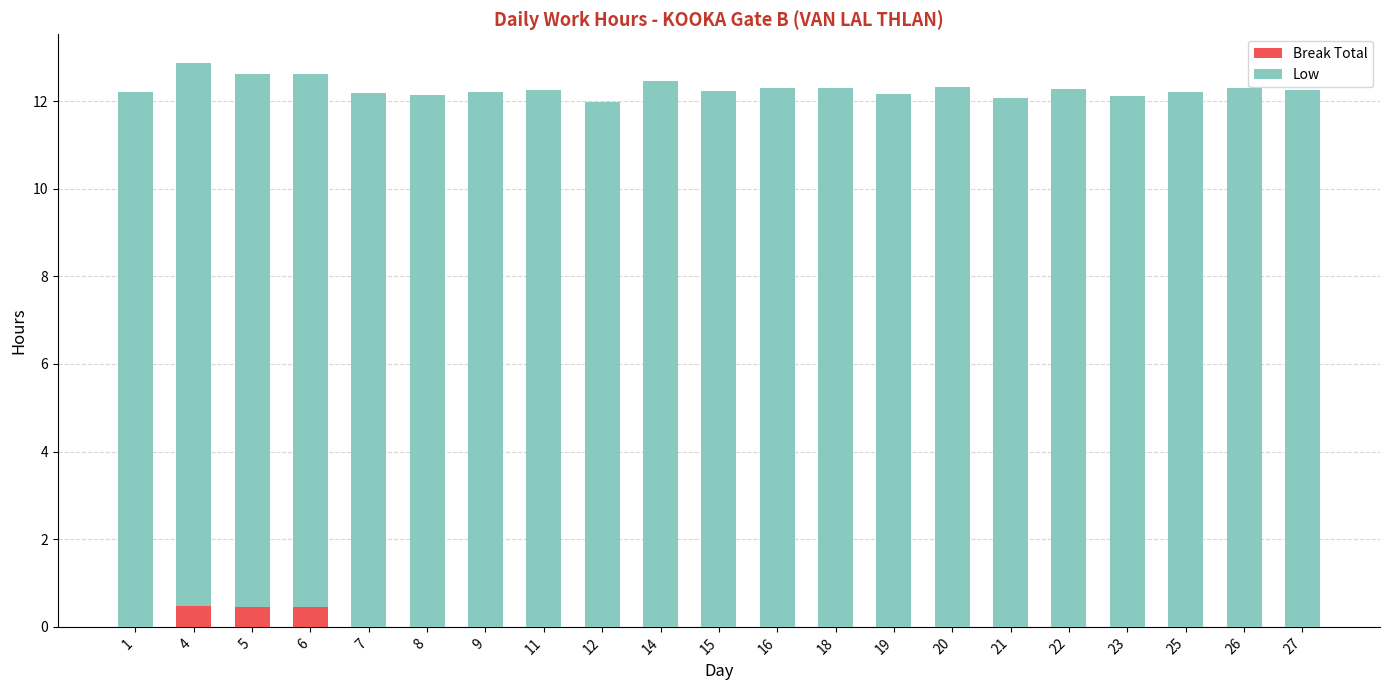

What is the total value across all series at 26?

12.3